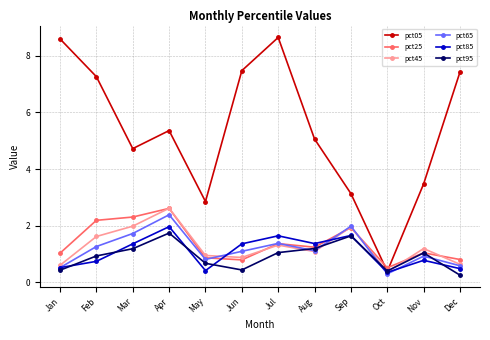

Is the value of pct65 at Oct greater than the value of pct95 at Jul?

No